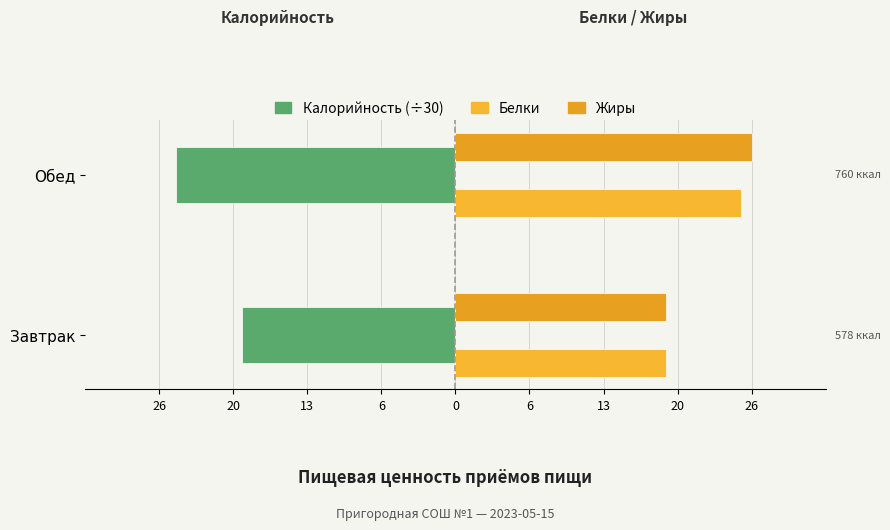

Which series has the widest spread of values?

Жиры